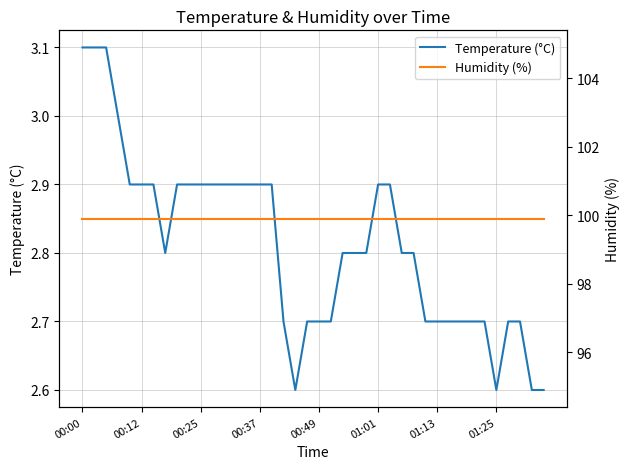

What is the sum of the Humidity (%) values at 00:00 and 16?

199.8